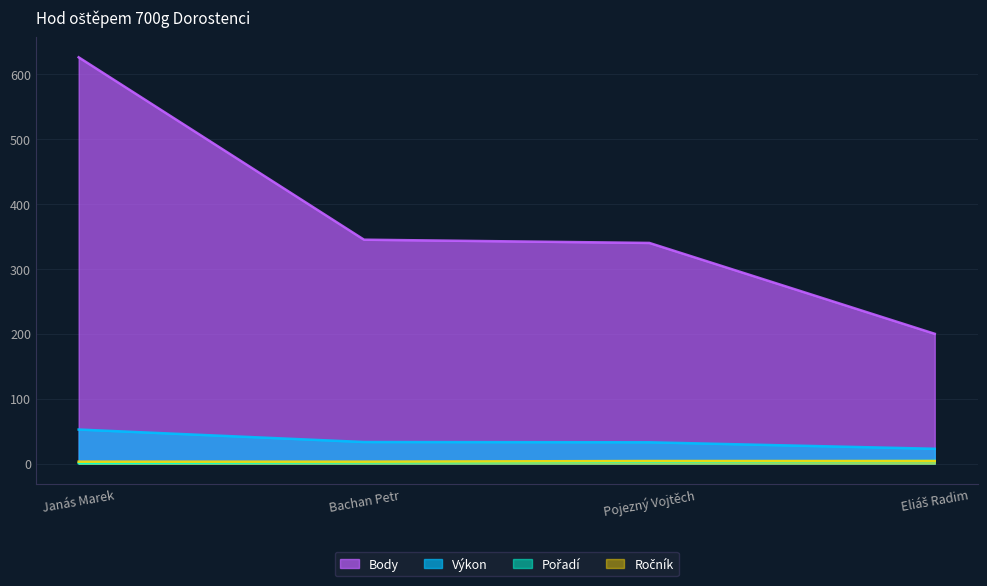

What is the difference between the maximum and minimum values in the Body series?

426.0